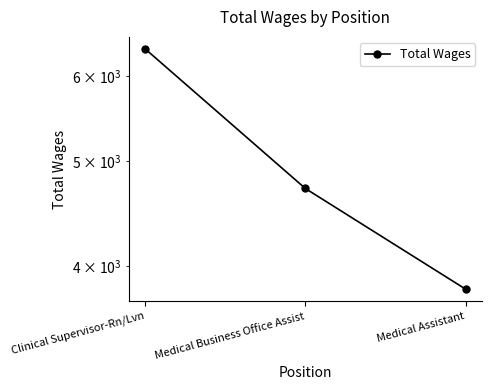

List the labels in order of value, largest first.

Clinical Supervisor-Rn/Lvn, Medical Business Office Assist, Medical Assistant